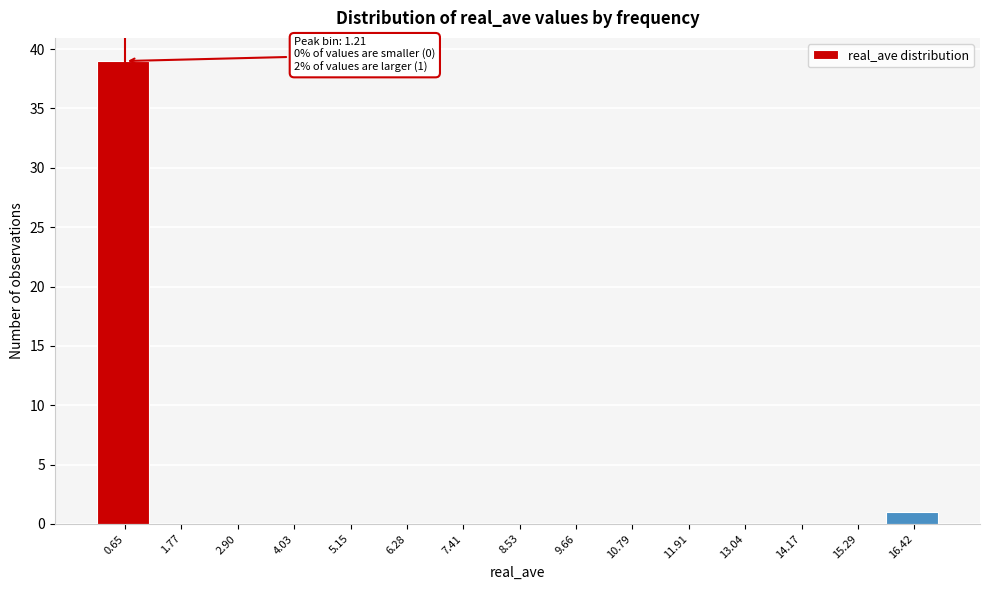

Reading right to left, transcribe all the data shown in this chart.

16.42=1	15.29=0	14.17=0	13.04=0	11.91=0	10.79=0	9.66=0	8.53=0	7.41=0	6.28=0	5.15=0	4.03=0	2.90=0	1.77=0	0.65=39